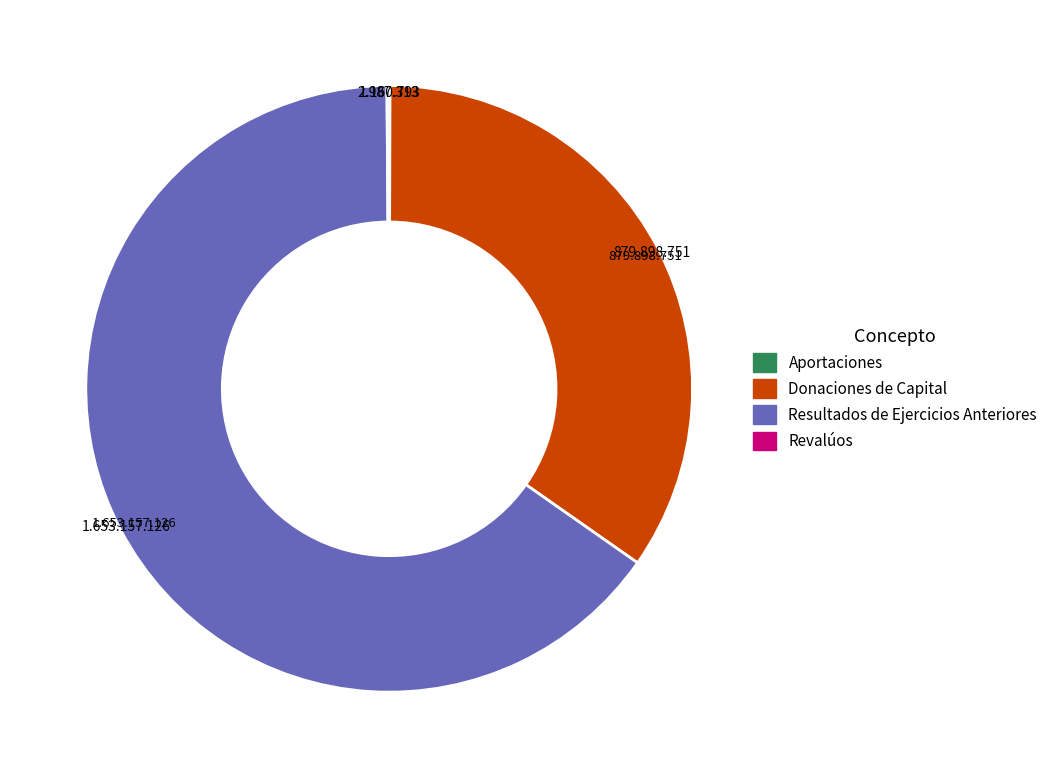

Which slice is the largest?

Resultados de Ejercicios Anteriores